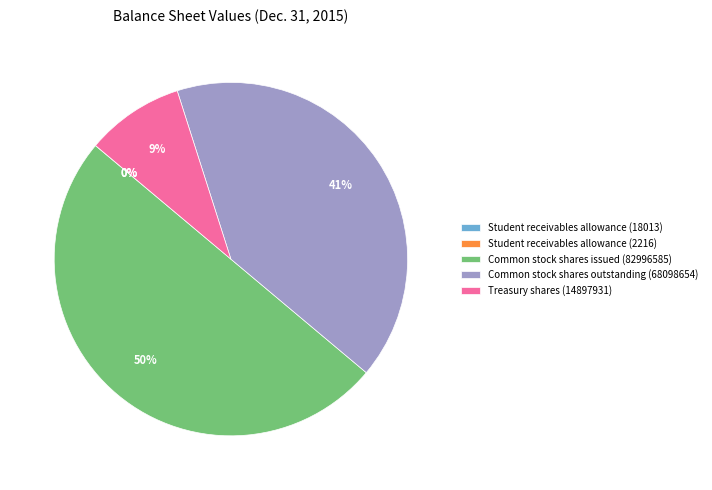

What is the largest slice in the pie chart?

Common stock shares issued (82996585)